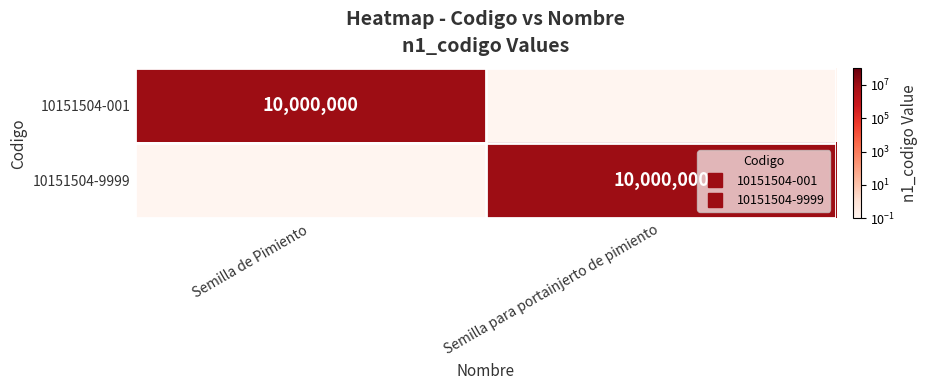

The value of 10151504-001 at Semilla de Pimiento is 10000000.0. True or false?

True